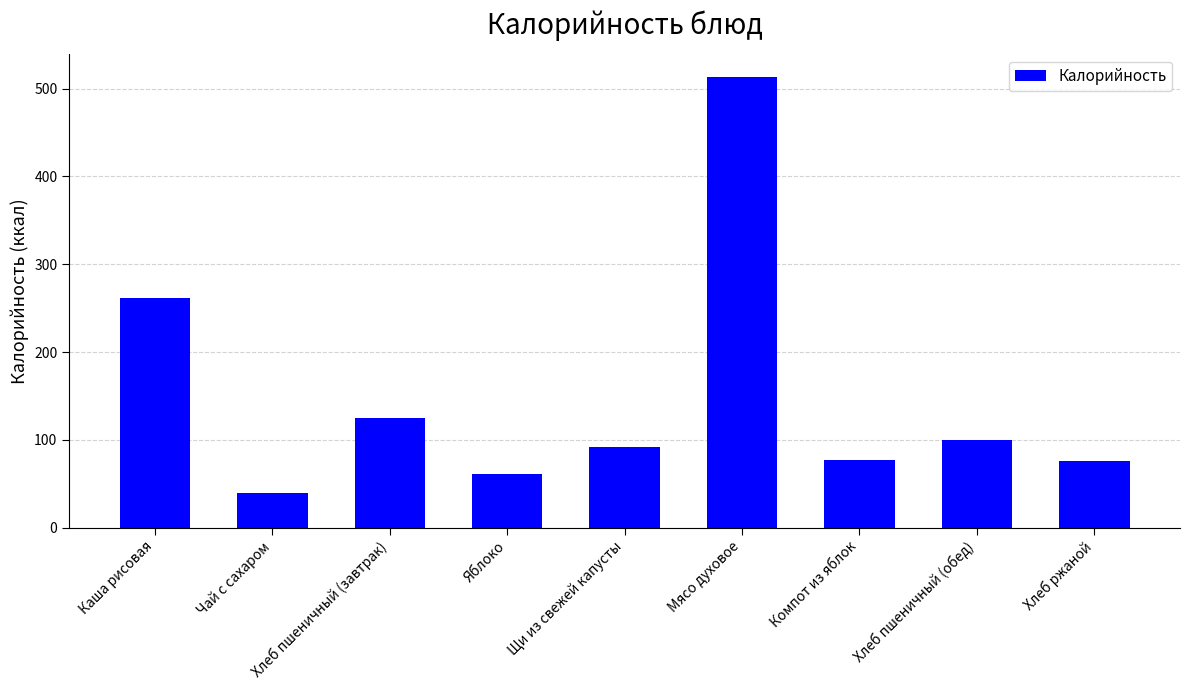

Which has a higher value, Хлеб пшеничный (завтрак) or Чай с сахаром?

Хлеб пшеничный (завтрак)